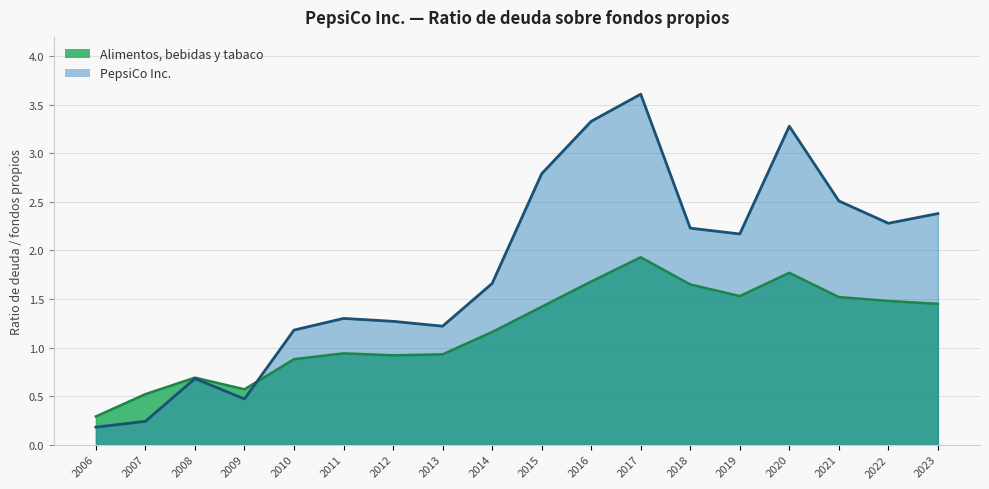

What is the sum of all Alimentos, bebidas y tabaco values?

21.3